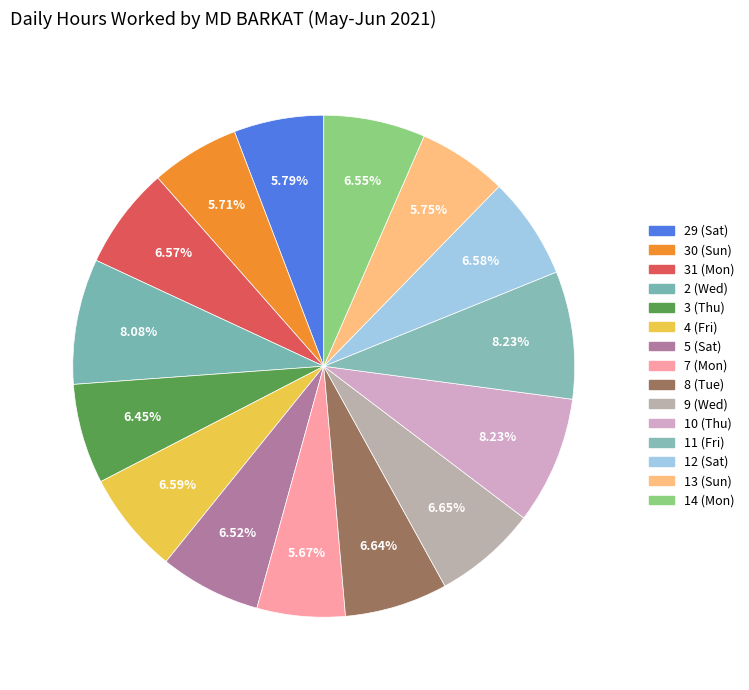

True or false: 13 (Sun) accounts for 6% of the total.

True